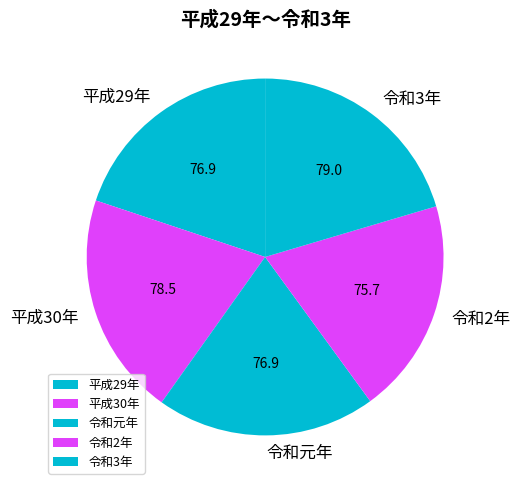

Approximately how many times larger is the value at 平成30年 compared to 令和2年?

1.0